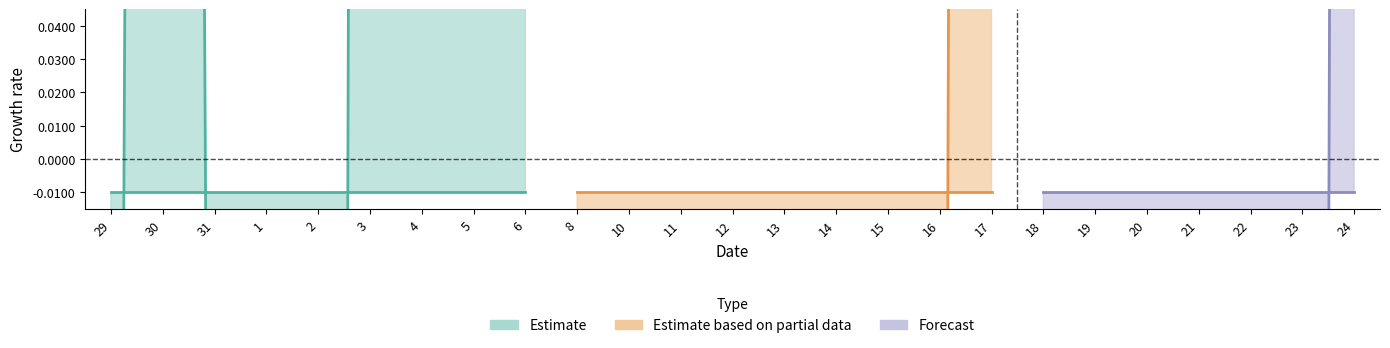

What position from the right is 3?

20